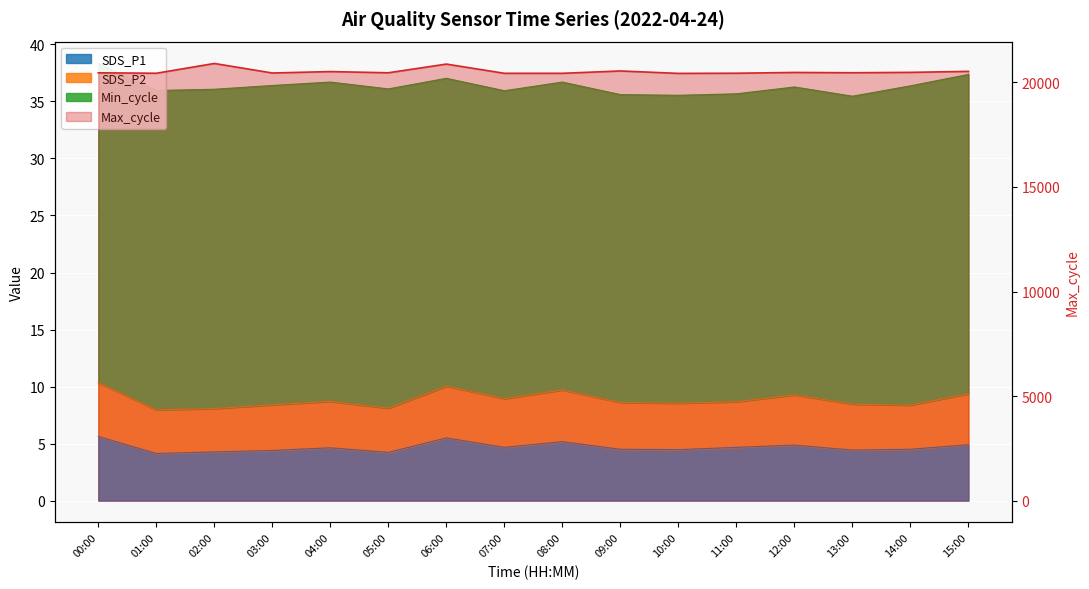

True or false: Max_cycle and SDS_P1 cross at least once.

False